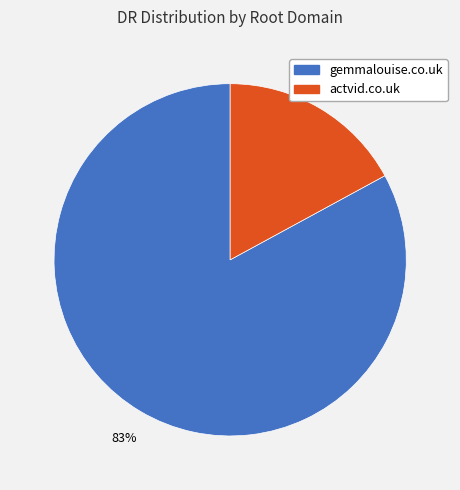

How many slices are in this pie chart?

2